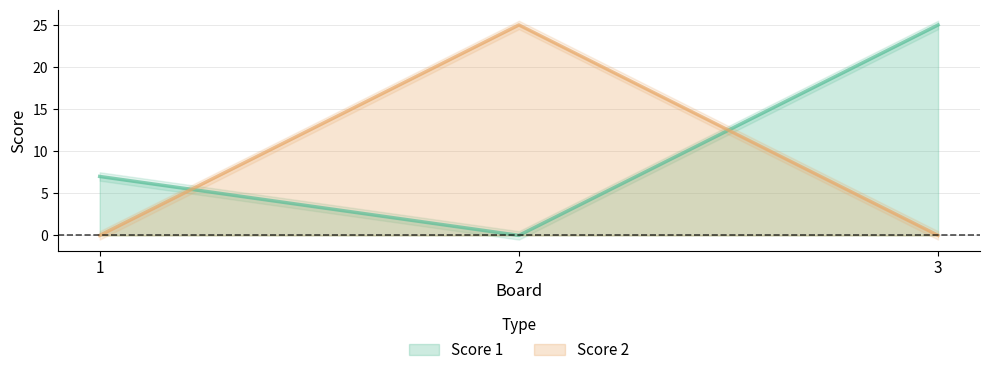

At 1, list the series in order from largest to smallest.

Score 1, Score 2